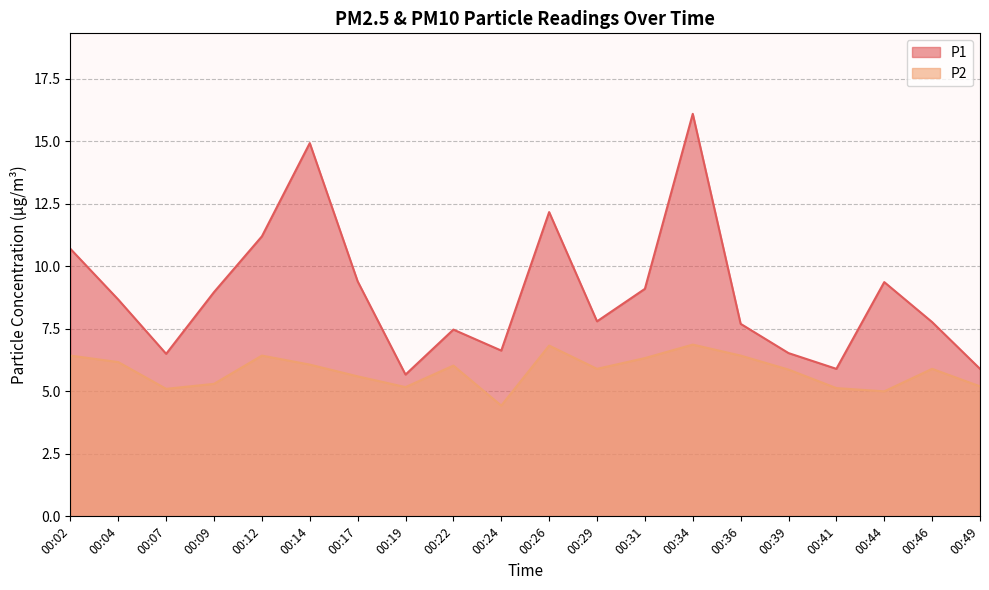

What is the total value across all series at 00:12?

17.6